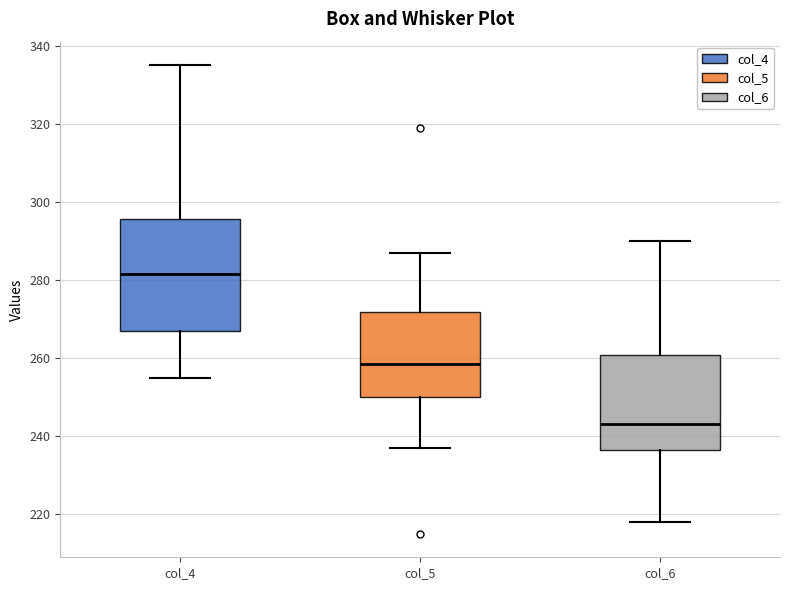

Which box is the tallest, from its lower edge to its upper edge?

col_4